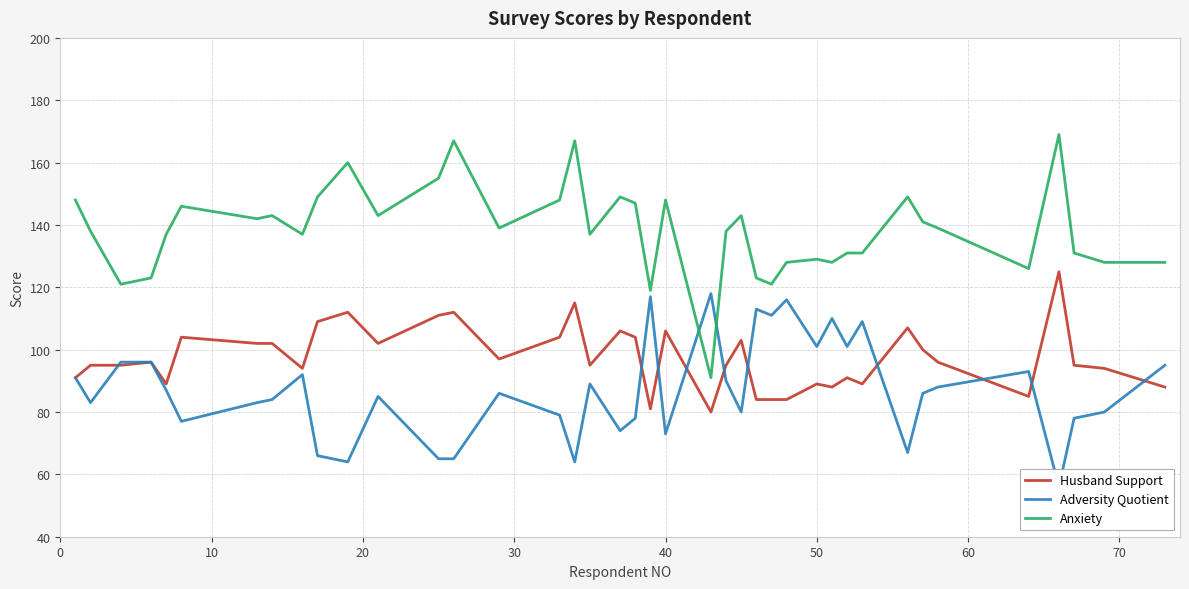

How many categories are shown in the chart?

40